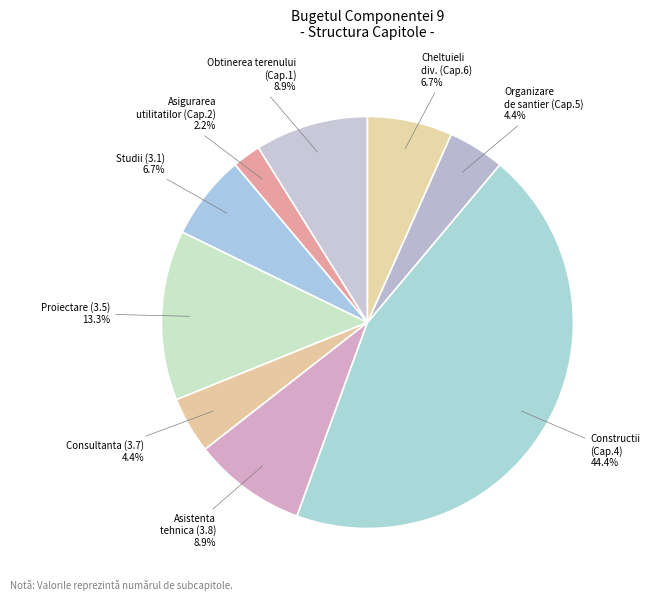

Which slice is the smallest?

Asigurarea utilitatilor (Cap.2) 2.2%